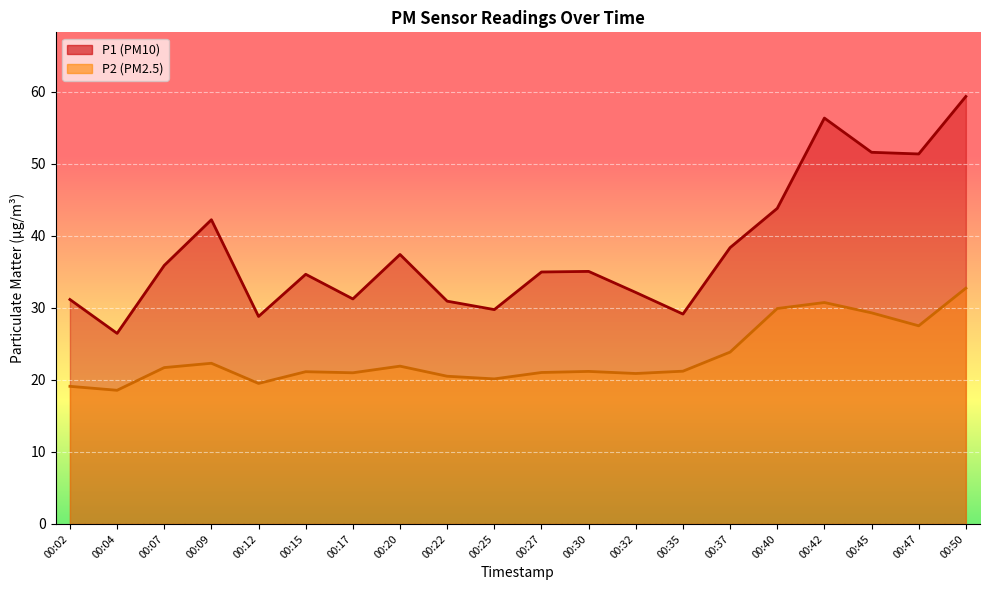

What is the average value of the P2 series?

23.2